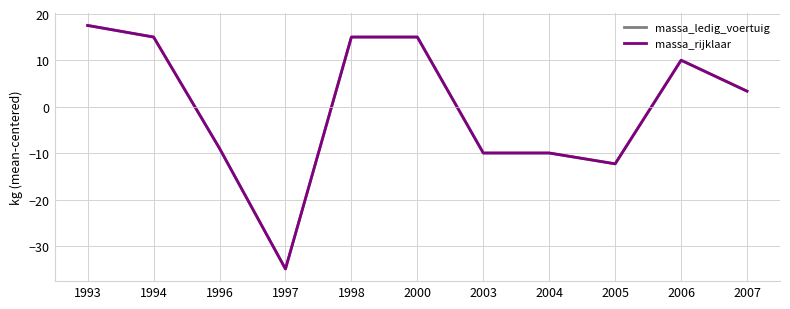

How many lines are shown in the chart?

2